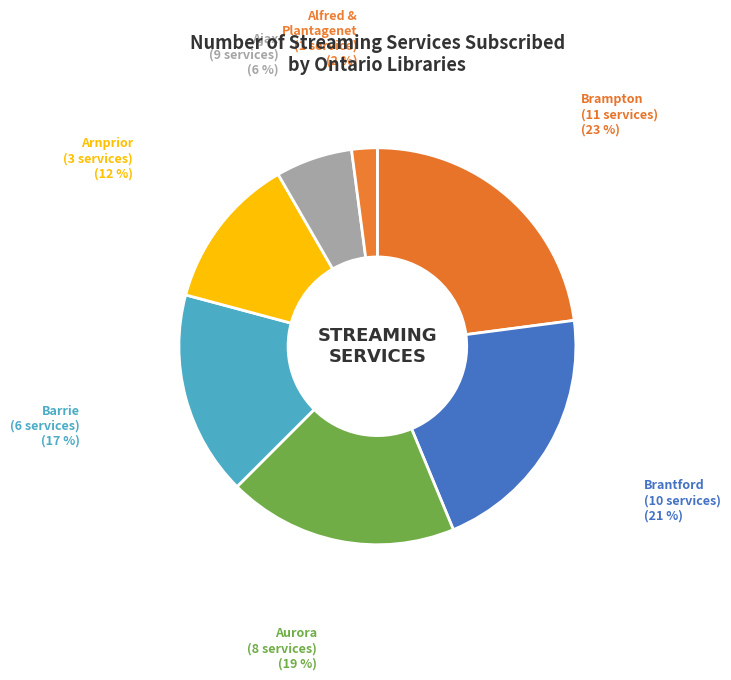

Count the number of slices in the pie.

7